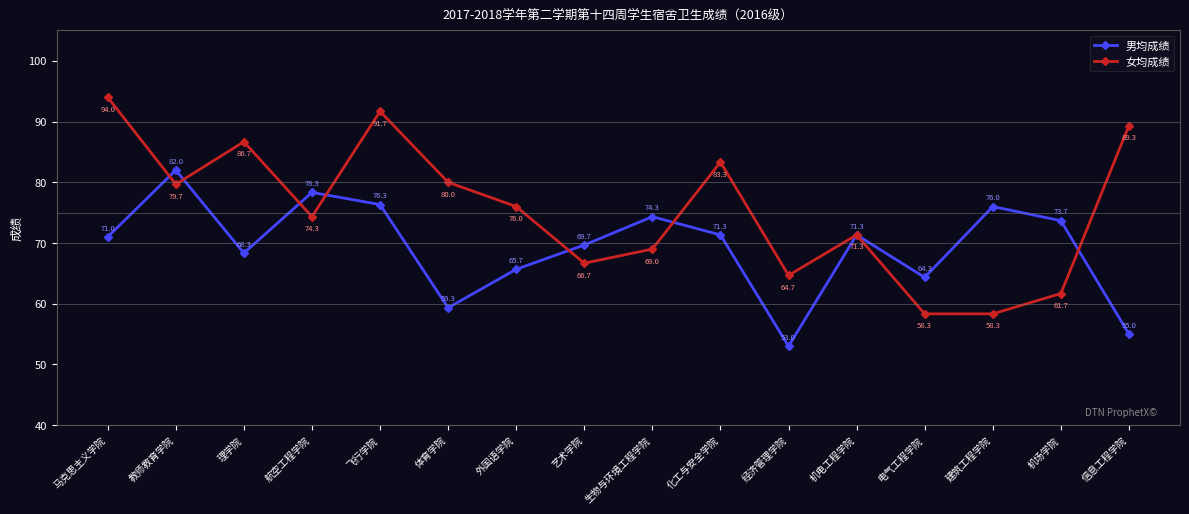

In 女均成绩, how many points are higher than both neighbors (excluding endpoints)?

4